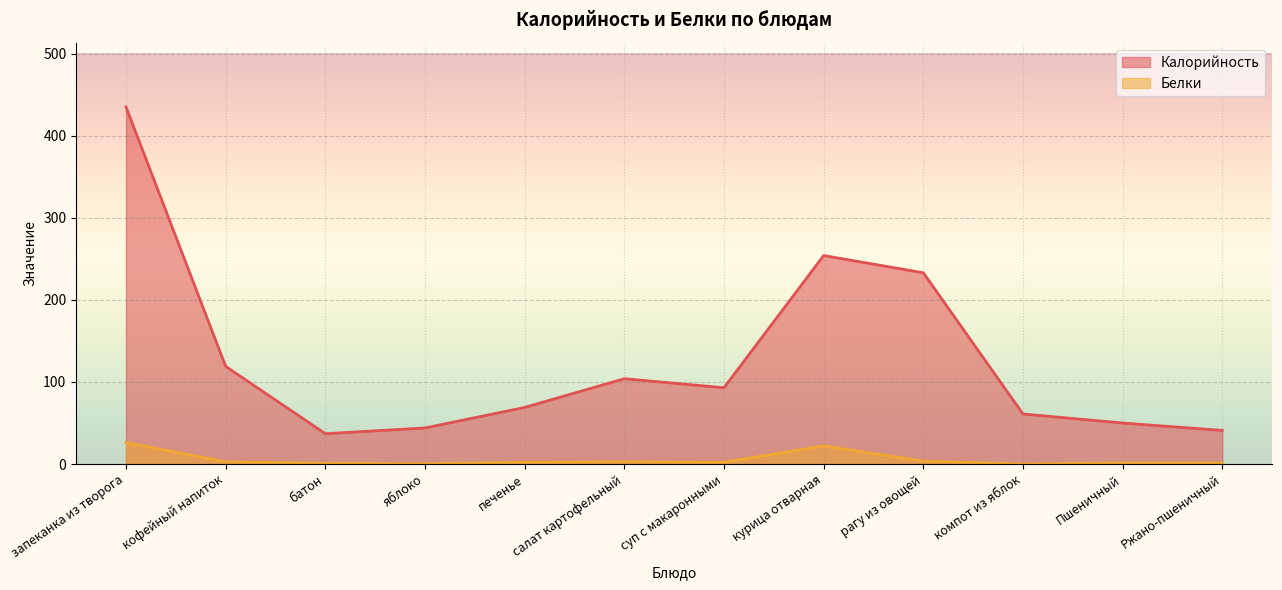

Does the chart display data point markers on the line(s)?

No